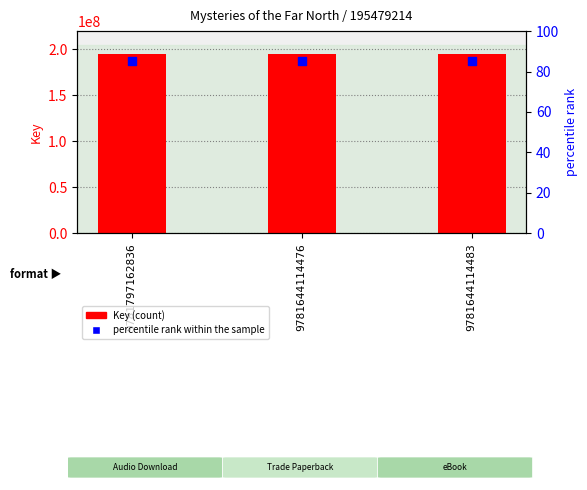

Which series has the largest total across all categories?

Key